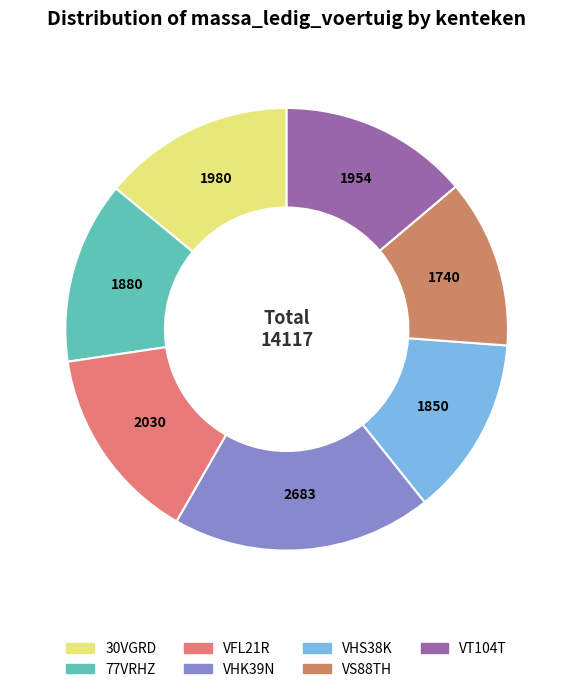

How many segments does this pie chart have?

7